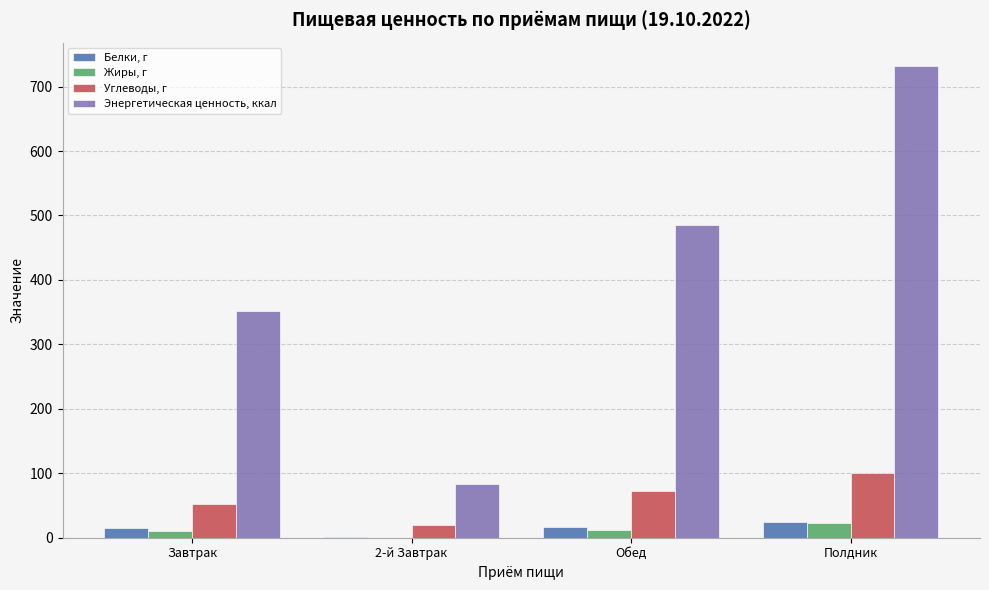

What is the maximum value for Жиры, г?

23.6